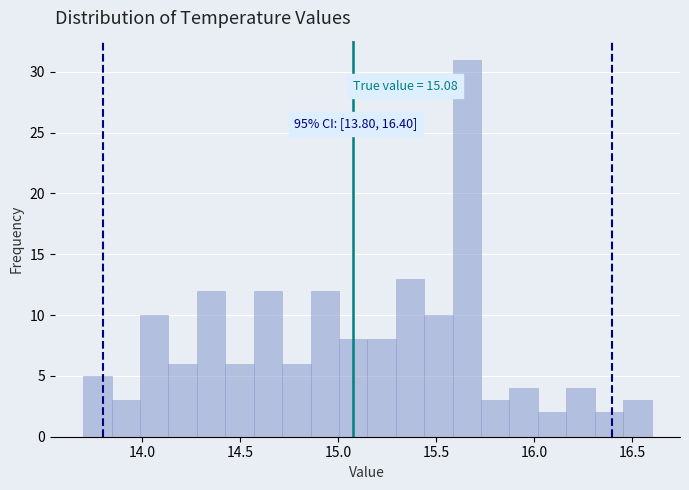

Read against the x-axis, roughly where is the centre of the tallest bar?

15.65